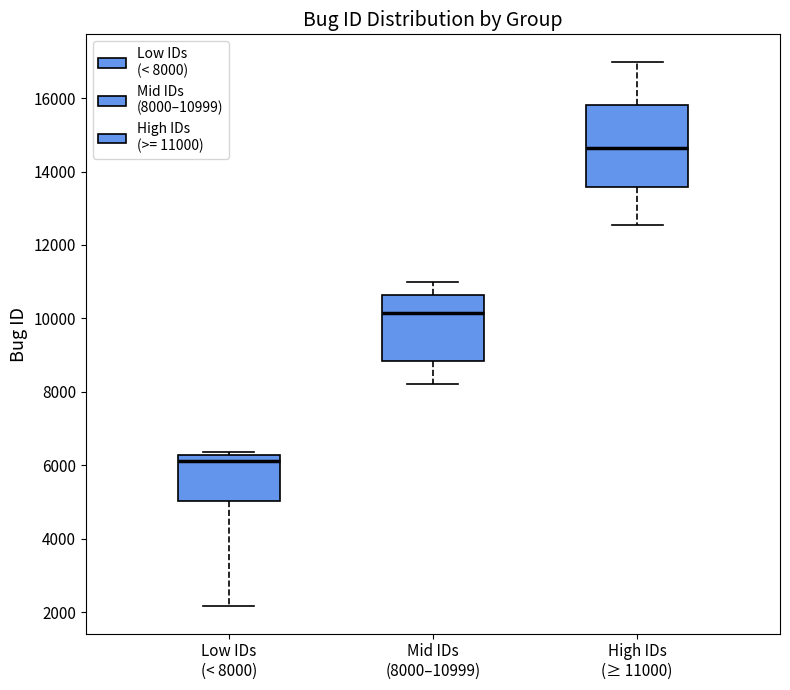

Where is the upper edge of the box for Mid IDs (8000–10999) on the y-axis? The values are not printed on the chart, so give them approximately, as read against the axis.

10600